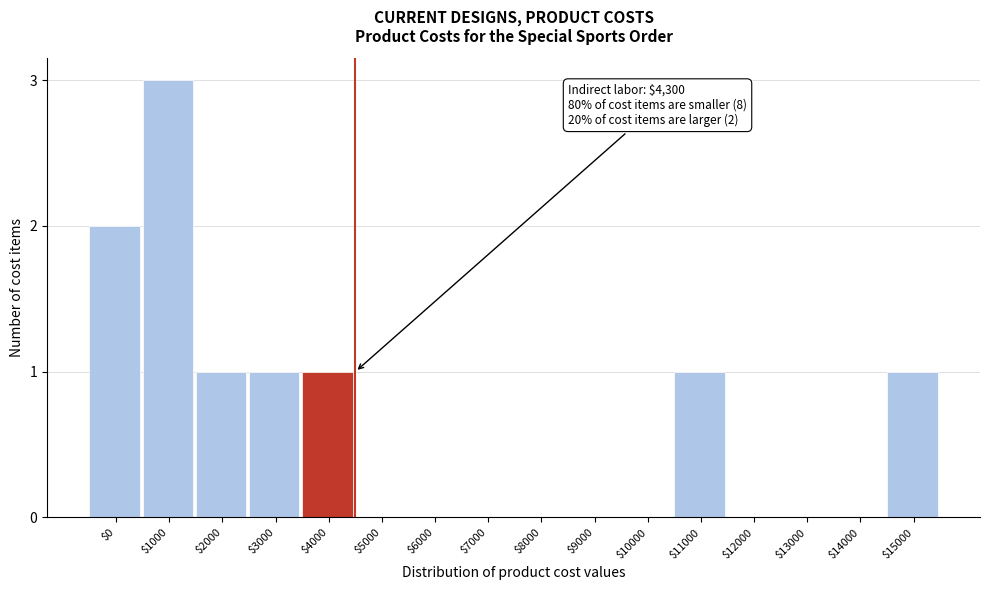

Read the value at $1000.

3